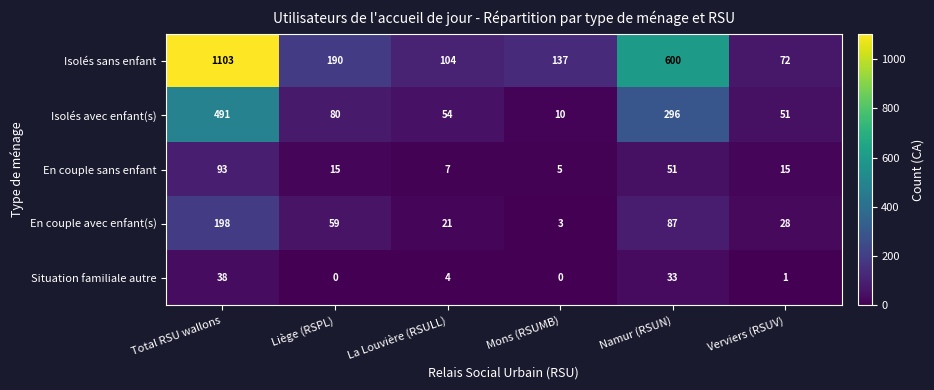

Reading left to right, transcribe all the data shown in this chart.

Isolés sans enfant: 1103	190	104	137	600	72
Isolés avec enfant(s): 491	80	54	10	296	51
En couple sans enfant: 93	15	7	5	51	15
En couple avec enfant(s): 198	59	21	3	87	28
Situation familiale autre: 38	0	4	0	33	1